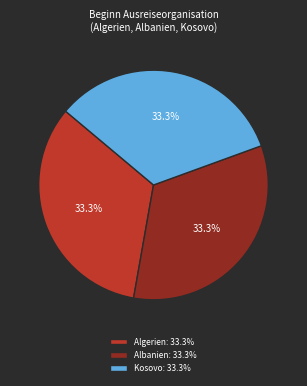

Approximately how many times larger is the value at Albanien: 33.3% compared to Kosovo: 33.3%?

1.0